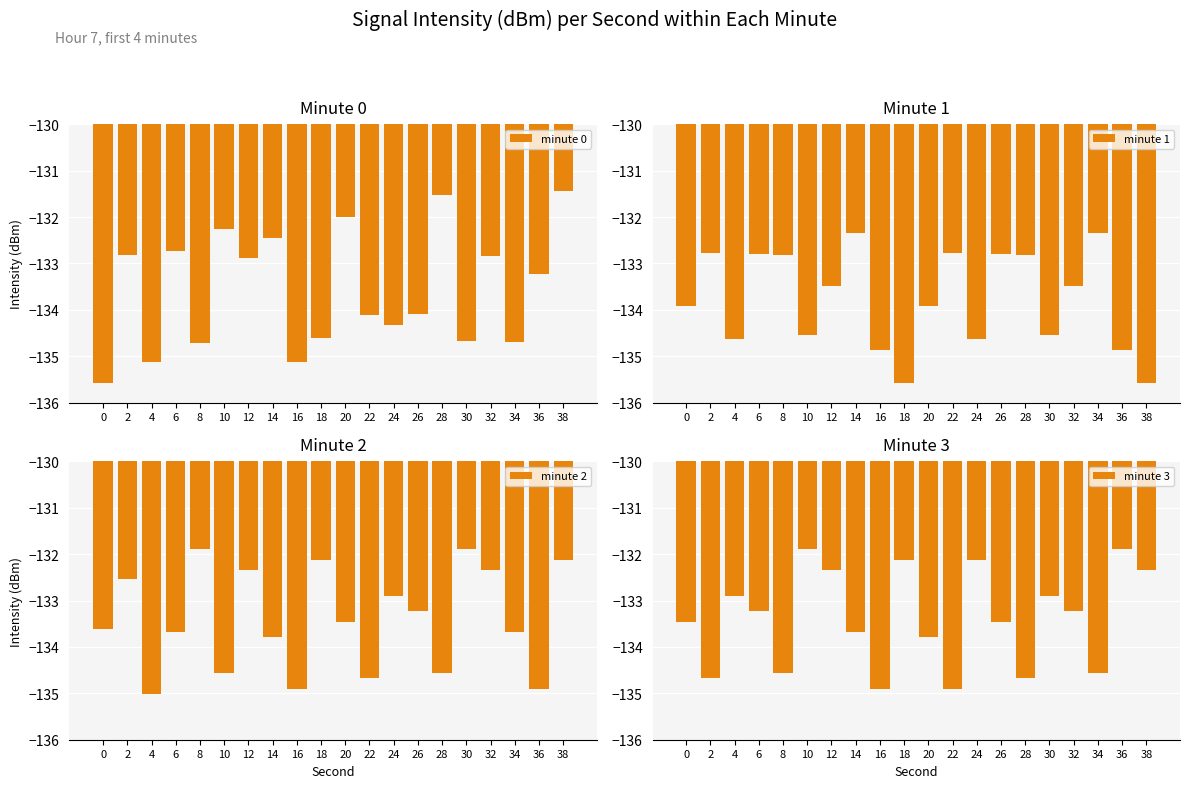

True or false: minute 0 has a value of -133.2 at 36.

True